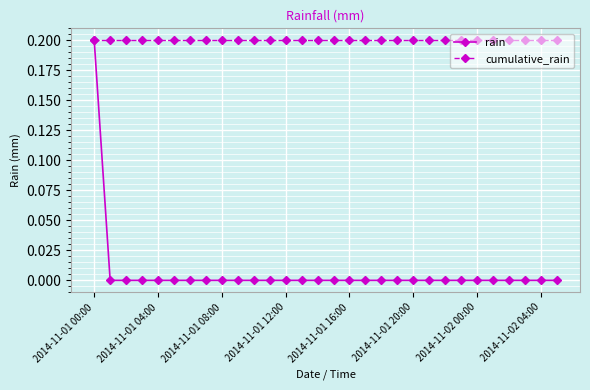

List the series in order of their overall mean, lowest first.

rain, cumulative_rain